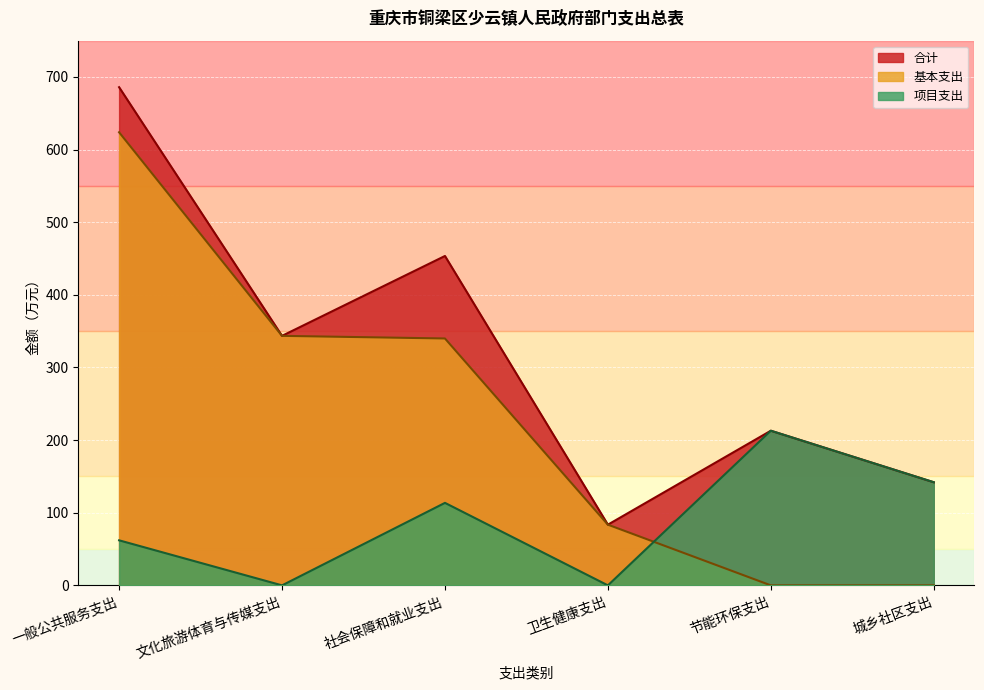

List the labels in order of 合计 value, smallest first.

卫生健康支出, 城乡社区支出, 节能环保支出, 文化旅游体育与传媒支出, 社会保障和就业支出, 一般公共服务支出